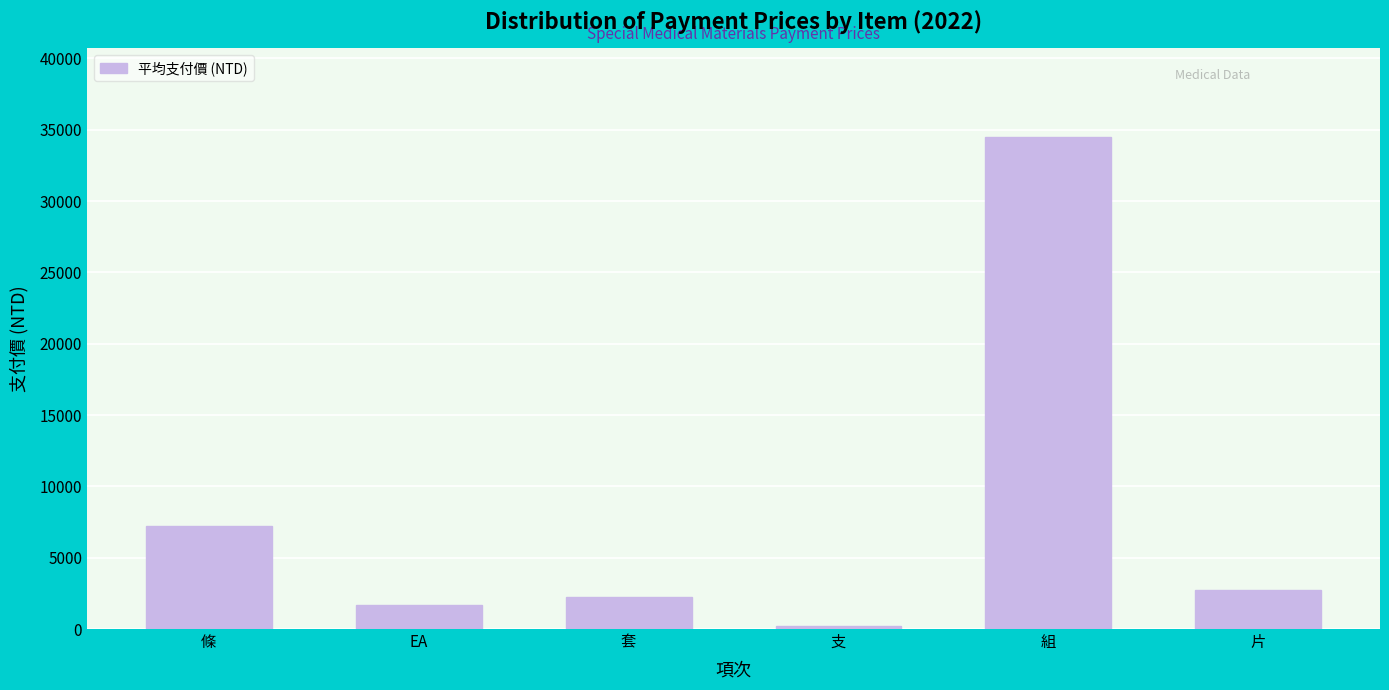

What is the label of the 4th bar from the right?

套